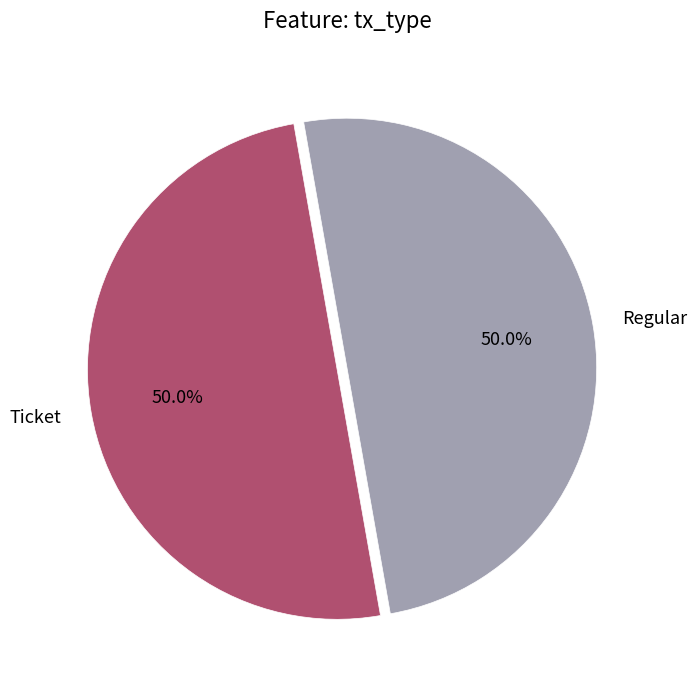

How much of the chart is everything except Regular?

50.0%